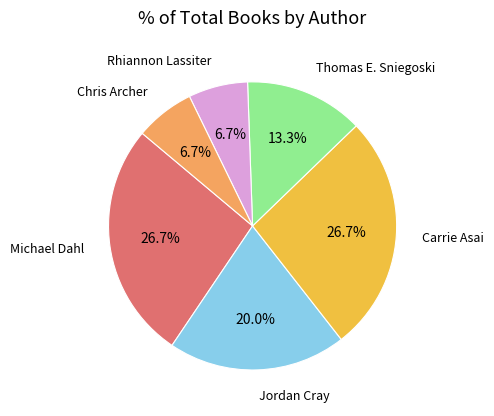

Is there any slice that represents more than half of the pie?

No